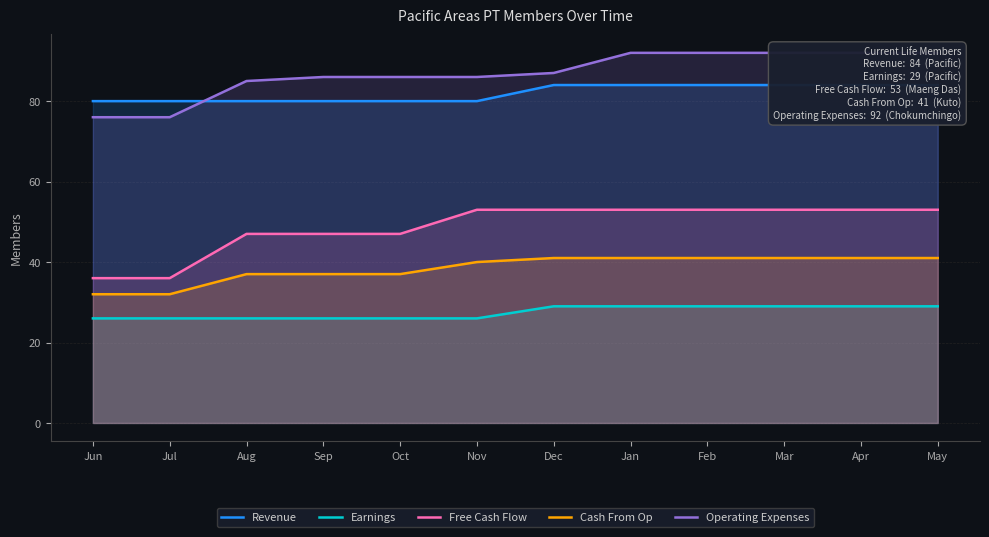

What is the difference between the highest and lowest values at Nov?

60